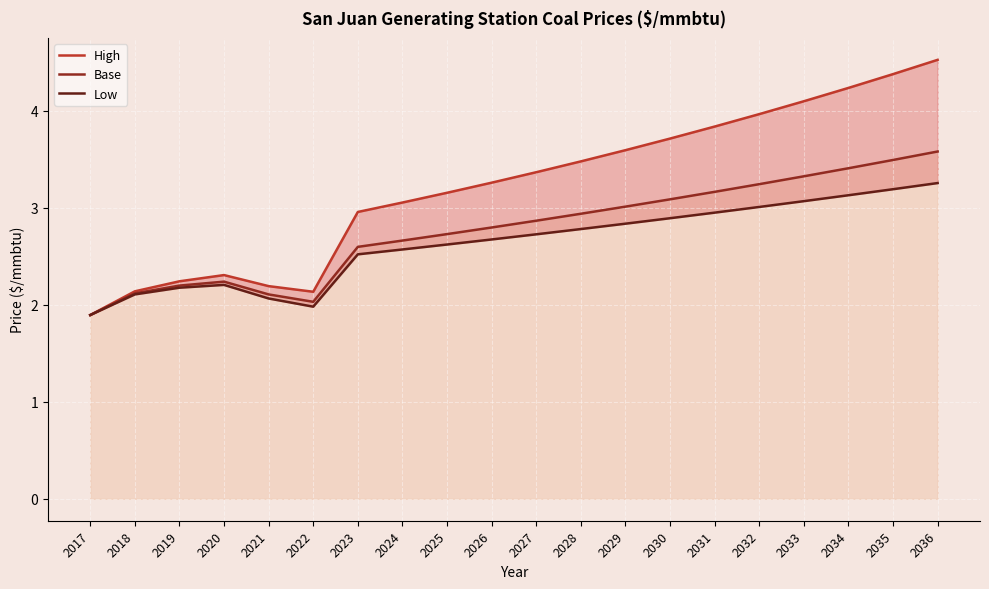

The High series shows 1.9 at 2017. True or false?

True